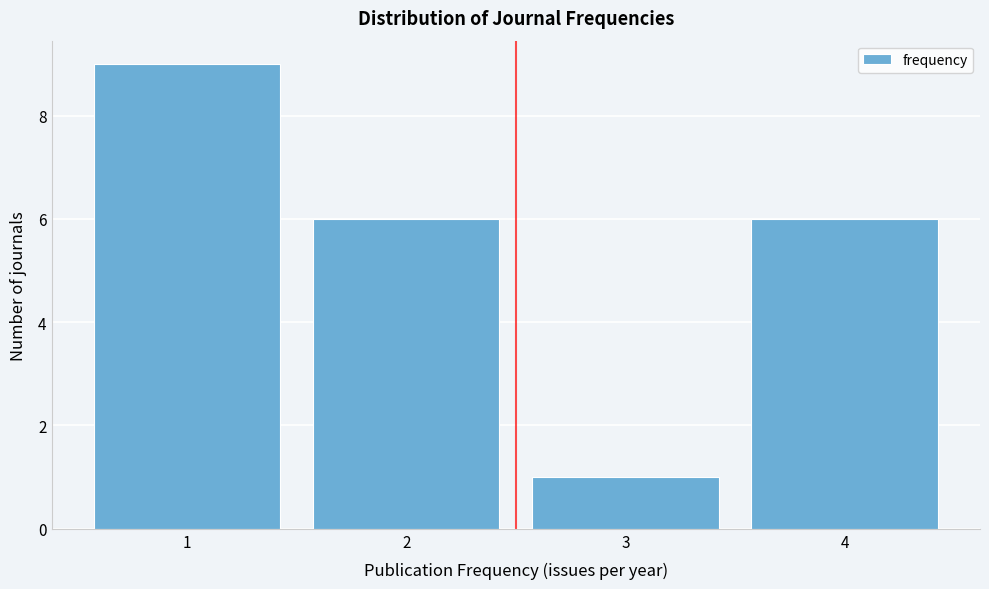

Reading left to right, transcribe this chart: for each bar, give the range it covers on the x-axis and its height. The values are not printed on the chart, so give them approximately, as read against the axis.

0.5 to 1.5: 9
1.5 to 2.5: 6
2.5 to 3.5: 1
3.5 to 4.5: 6